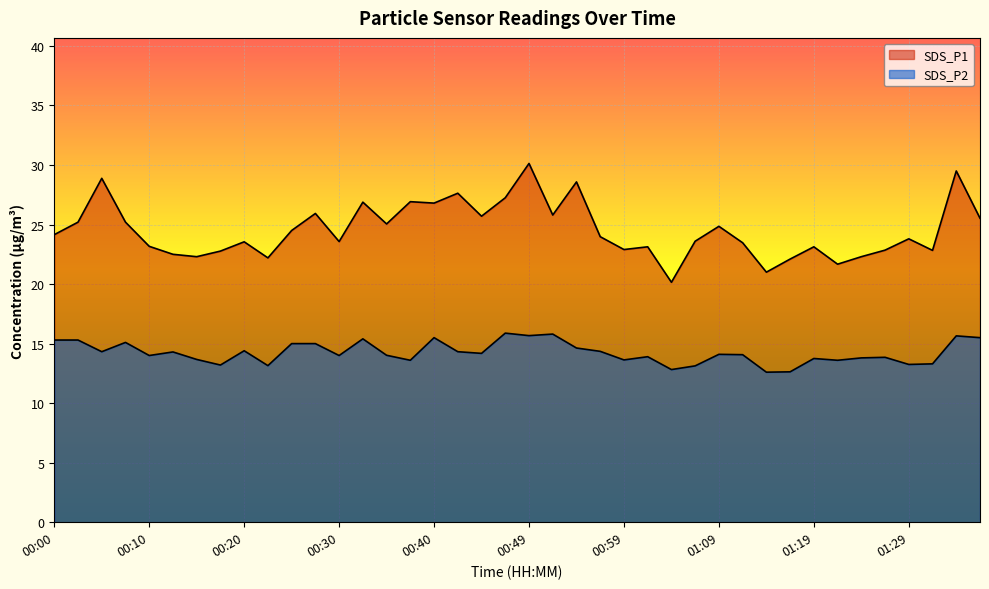

List the labels in order of SDS_P1 value, largest first.

00:49, 01:40, 00:05, 00:54, 00:42, 00:47, 00:37, 00:32, 00:40, 00:27, 00:52, 00:45, 01:43, 00:03, 00:08, 00:35, 01:09, 00:25, 00:00, 00:57, 01:29, 01:06, 00:30, 00:20, 01:11, 00:10, 01:02, 01:19, 00:59, 01:28, 01:32, 00:17, 00:13, 00:15, 01:24, 00:22, 01:16, 01:21, 01:14, 01:04